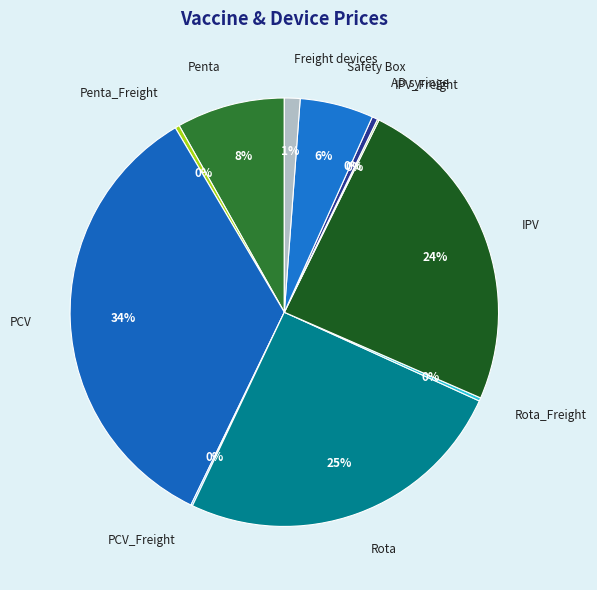

Is it true that PCV is 41% of the pie?

False